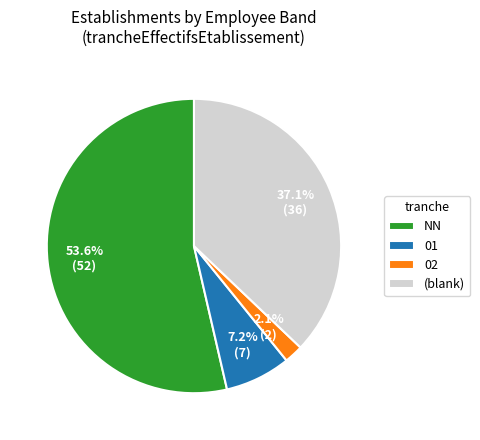

What is the smallest slice in the pie chart?

02